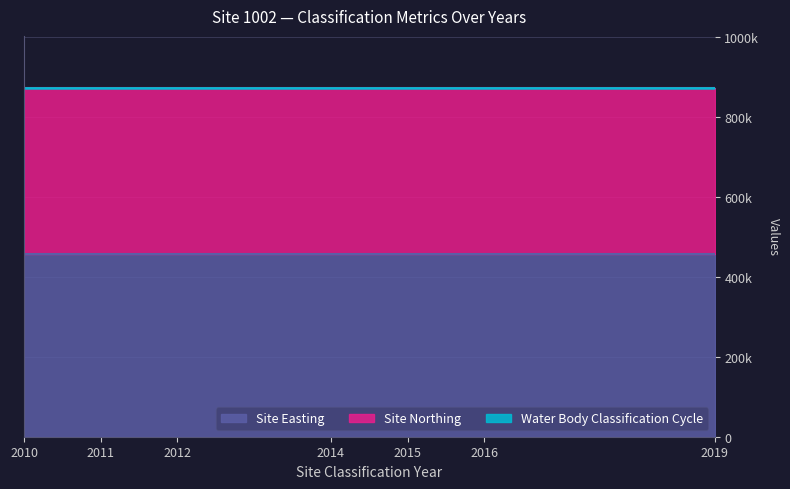

How many lines are shown in the chart?

3